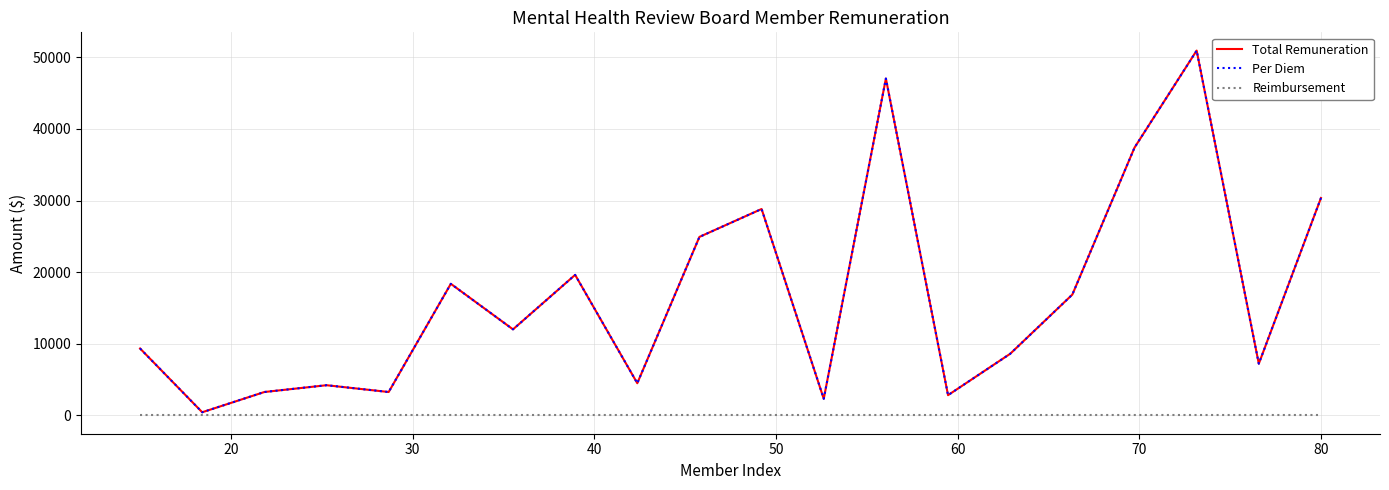

Does the chart have visible grid lines?

Yes